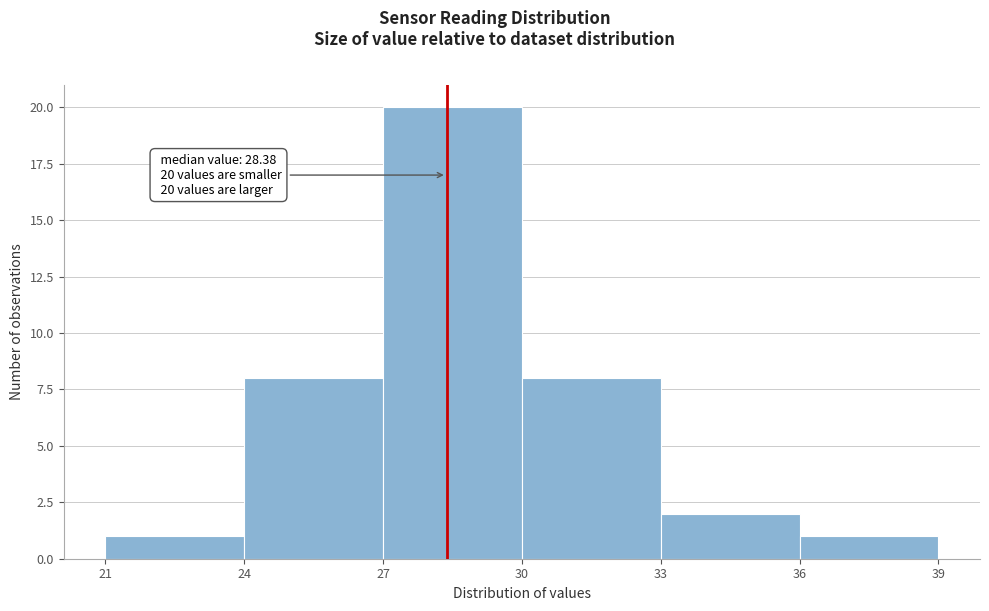

Over which range of the x-axis is the bar tallest?

27 to 30